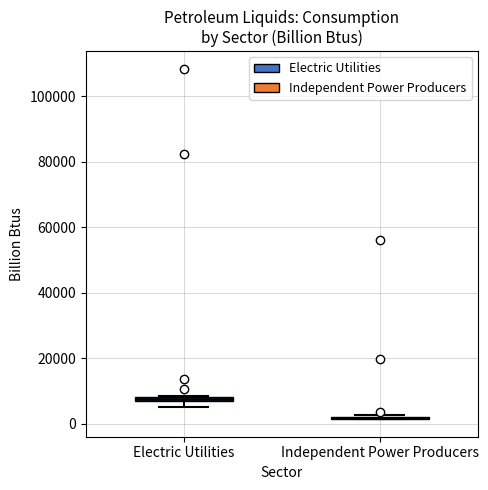

Where is the upper edge of the box for Electric Utilities on the y-axis? The values are not printed on the chart, so give them approximately, as read against the axis.

8000